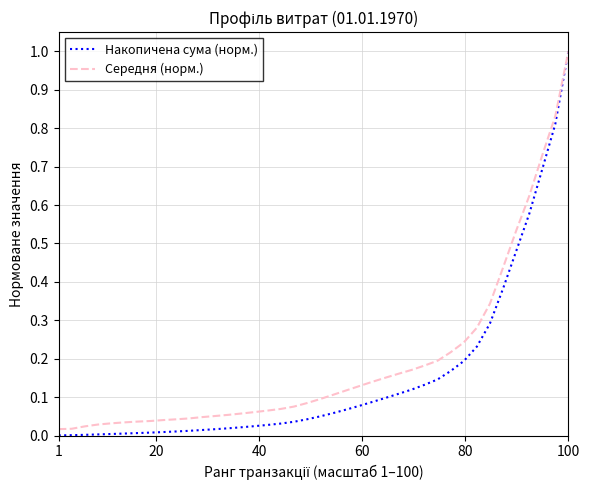

Which series has the largest range (max minus min)?

Накопичена сума (норм.)